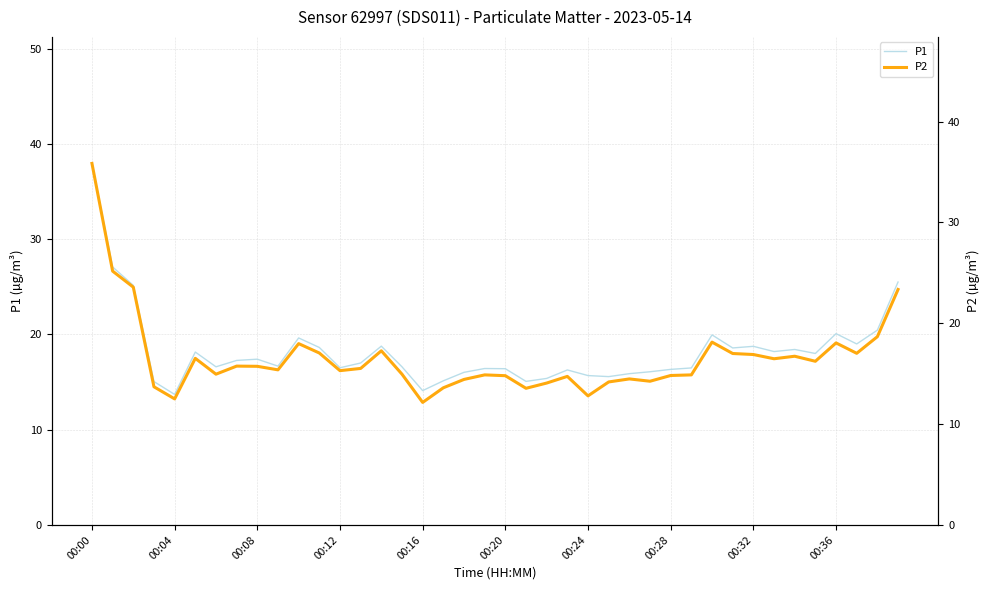

At which label does P2 reach its peak?

00:00